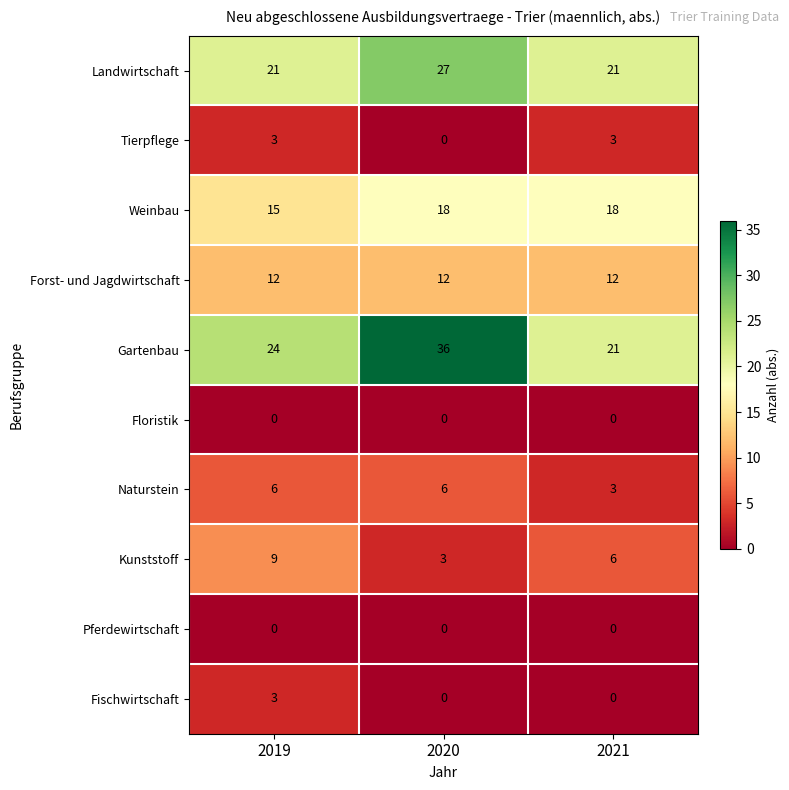

Which series has the widest spread of values?

Gartenbau